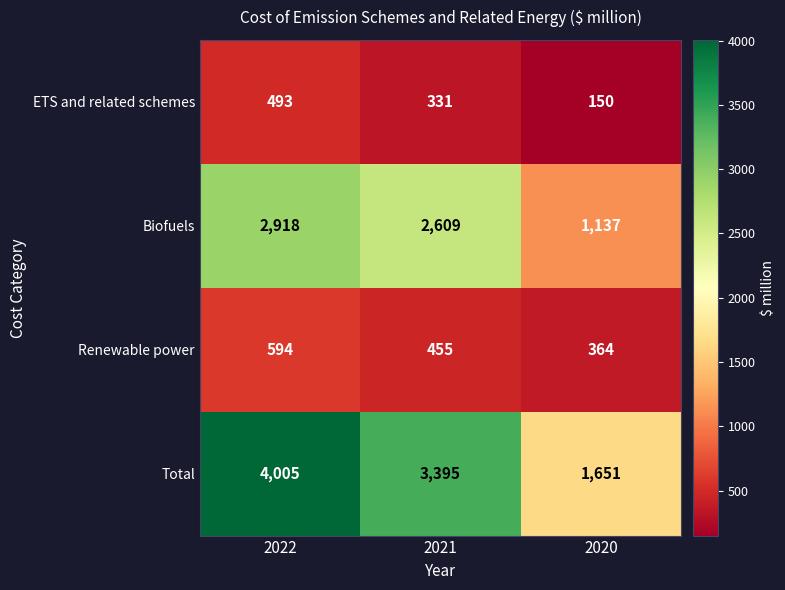

What is the sum of all Renewable power values?

1413